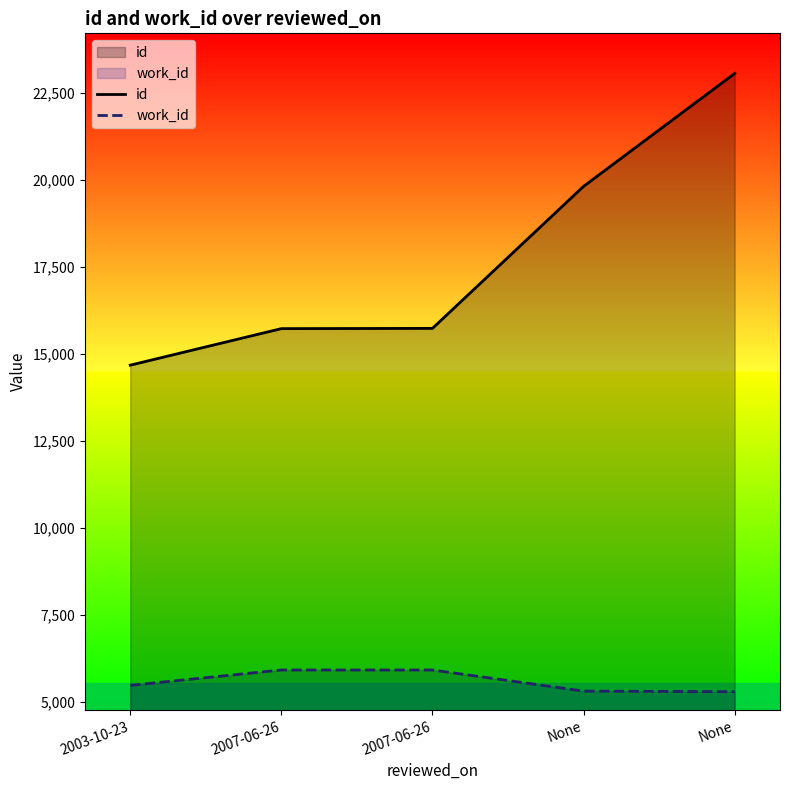

How many values in the work_id series are below 5483?

2